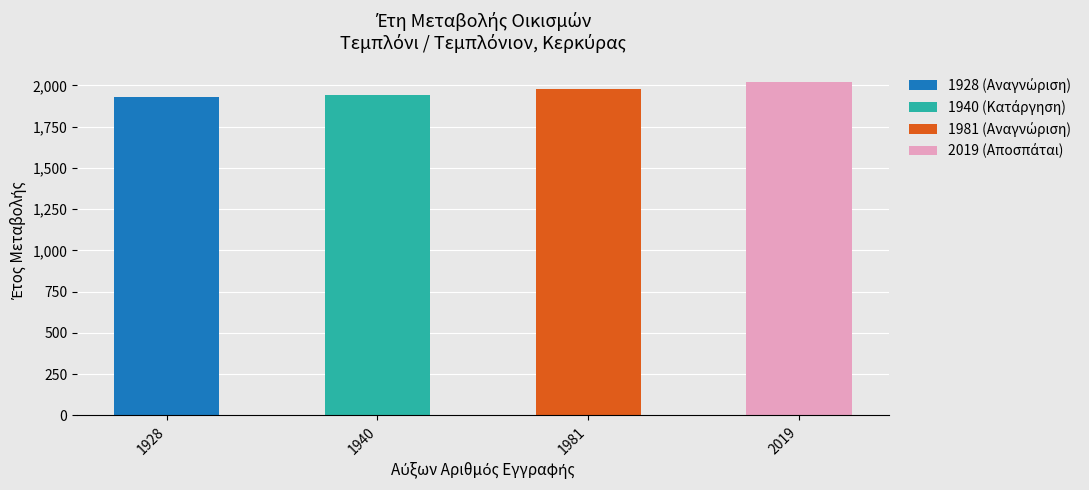

Between 1940 and 1928, which is larger?

1928